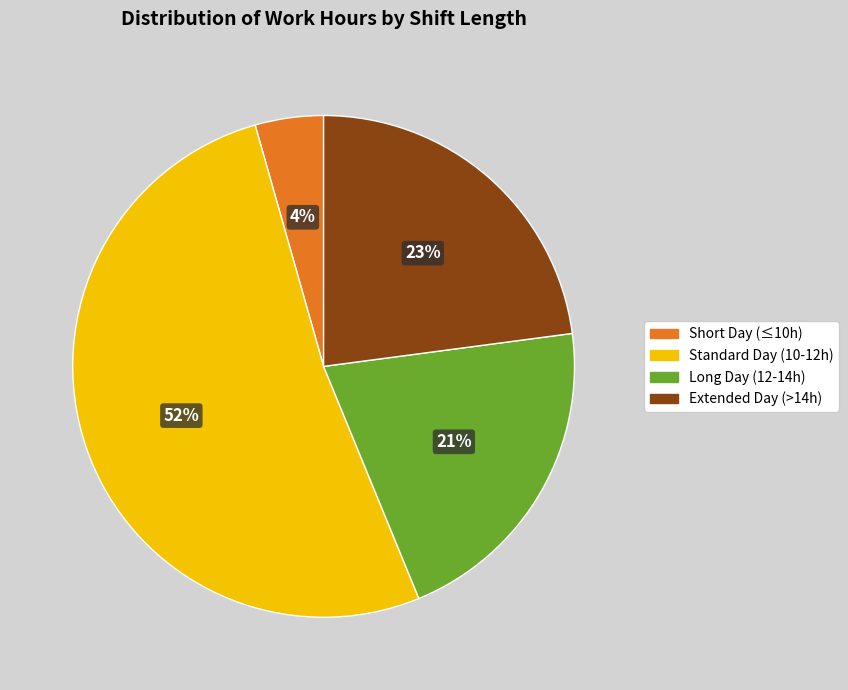

To the nearest percent, what is the average slice percentage?

25%